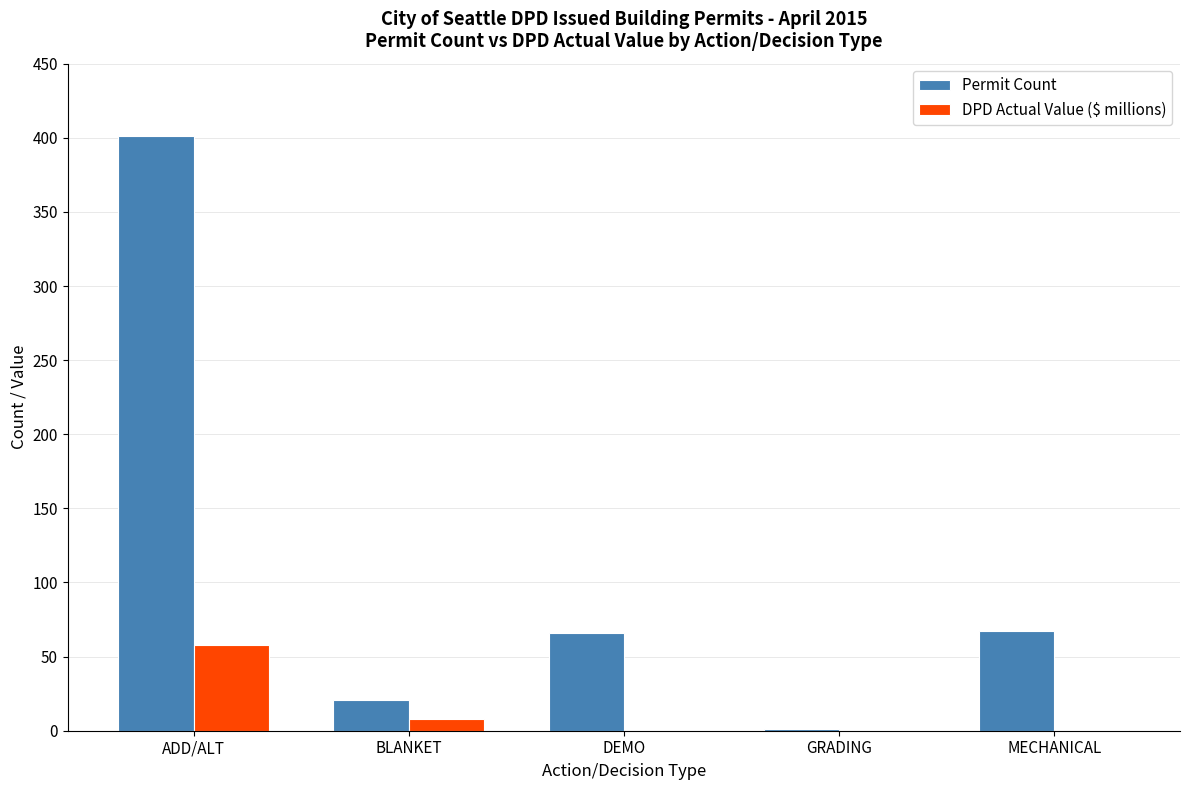

At which category does the chart reach its peak across all series?

ADD/ALT